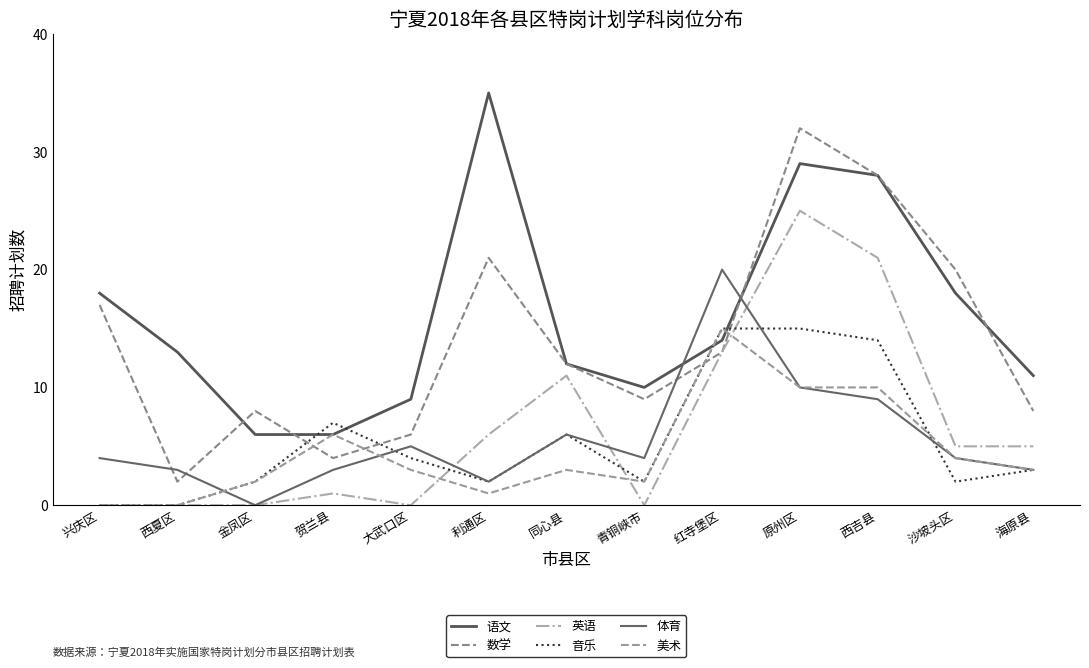

In 体育, how many points are higher than both neighbors (excluding endpoints)?

3